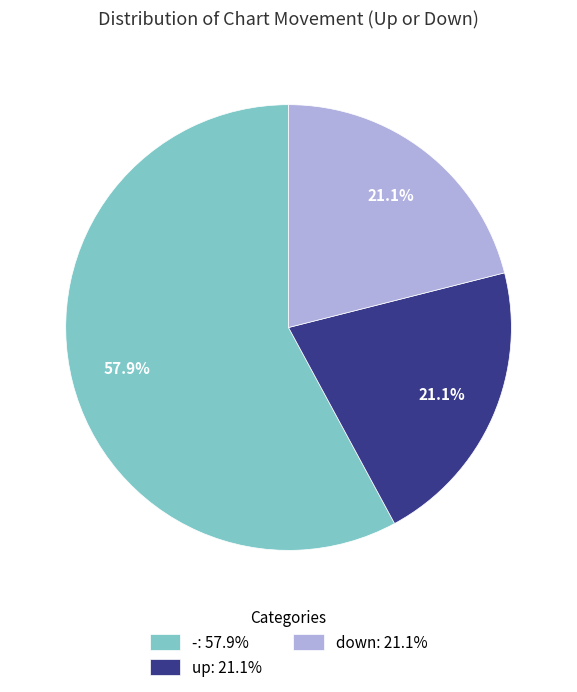

Combined, what portion of the pie is -: 57.9% and down: 21.1%?

78.9%